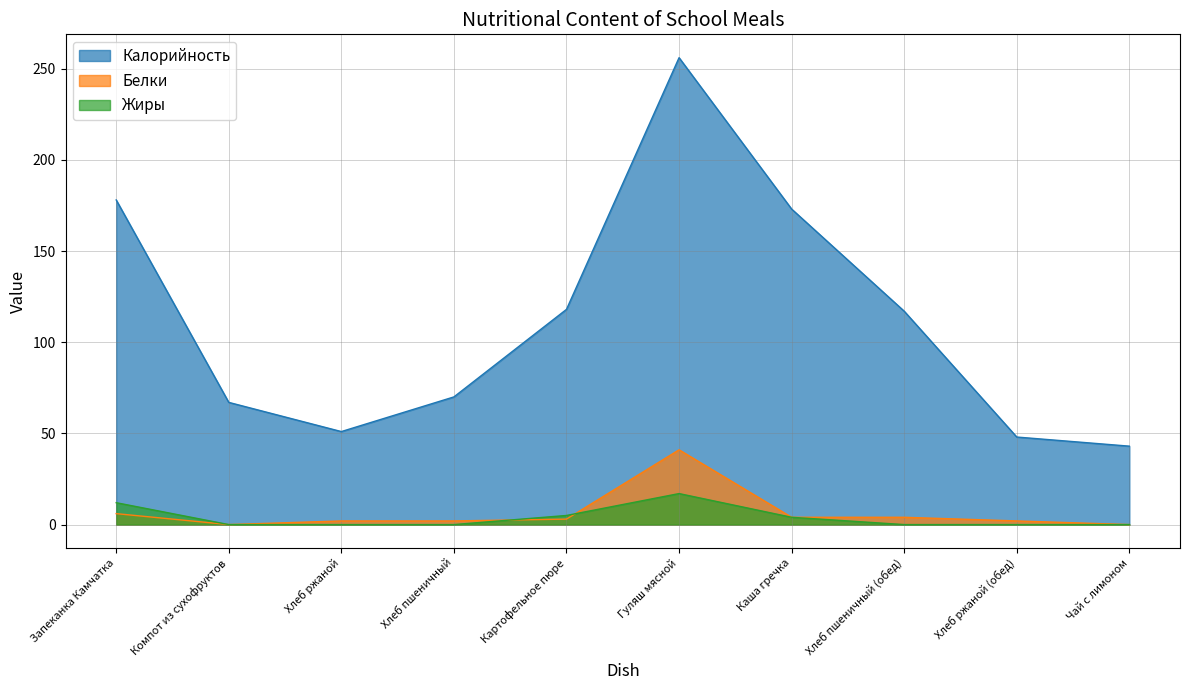

Between Гуляш мясной and Каша гречка, which series saw the biggest shift?

Калорийность